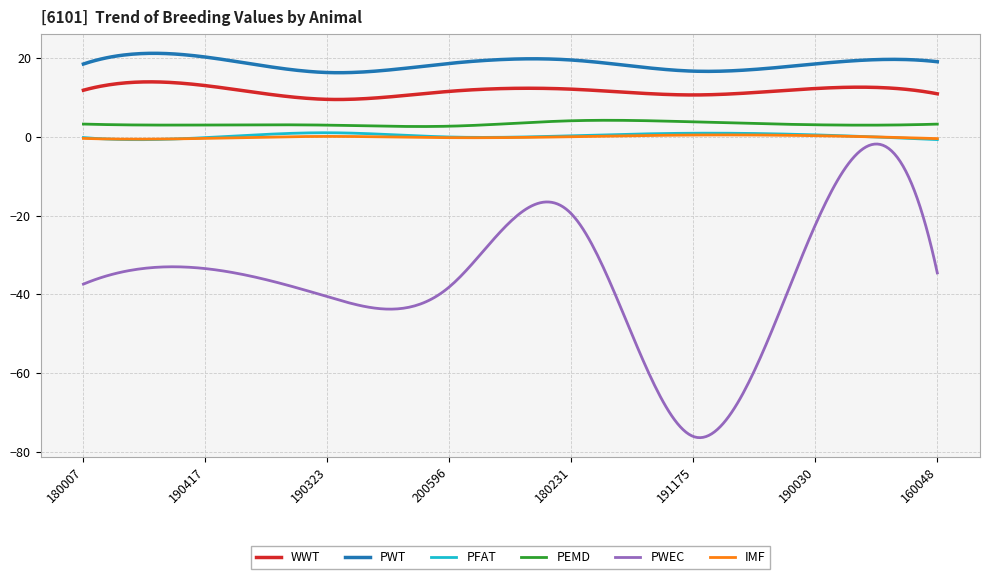

What is the lowest value of the WWT series?

9.5